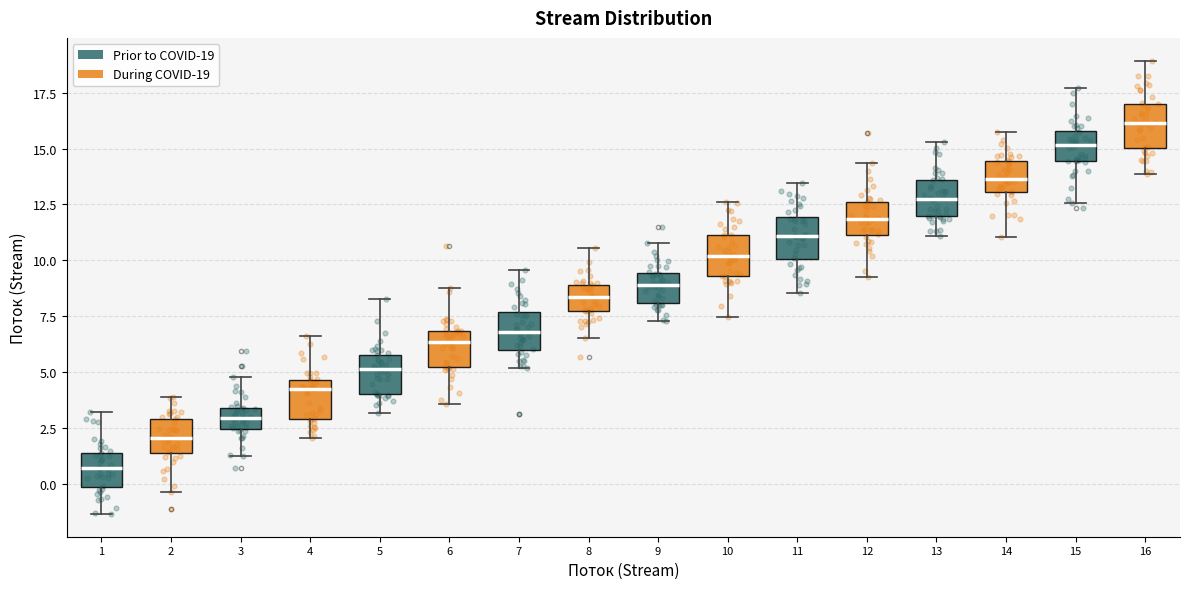

Reading left to right, transcribe this box plot: for each box, give where its median line is, the range the box spans, and where its two whiskers end, as read against the y-axis. The values are not printed on the chart, so give them approximately, as read against the axis.

1: median 0.5, box 0.0 to 1.5, whiskers -1.5 to 3.0
2: median 2.0, box 1.5 to 3.0, whiskers -0.5 to 4.0
3: median 3.0, box 2.5 to 3.5, whiskers 1.0 to 5.0
4: median 4.0, box 3.0 to 4.5, whiskers 2.0 to 6.5
5: median 5.0, box 4.0 to 6.0, whiskers 3.0 to 8.5
6: median 6.5, box 5.0 to 7.0, whiskers 3.5 to 9.0
7: median 7.0, box 6.0 to 7.5, whiskers 5.0 to 9.5
8: median 8.5, box 7.5 to 9.0, whiskers 6.5 to 10.5
9: median 9.0, box 8.0 to 9.5, whiskers 7.5 to 11.0
10: median 10.0, box 9.5 to 11.0, whiskers 7.5 to 12.5
11: median 11.0, box 10.0 to 12.0, whiskers 8.5 to 13.5
12: median 12.0, box 11.0 to 12.5, whiskers 9.0 to 14.5
13: median 12.5, box 12.0 to 13.5, whiskers 11.0 to 15.5
14: median 13.5, box 13.0 to 14.5, whiskers 11.0 to 15.5
15: median 15.0, box 14.5 to 16.0, whiskers 12.5 to 17.5
16: median 16.0, box 15.0 to 17.0, whiskers 14.0 to 19.0